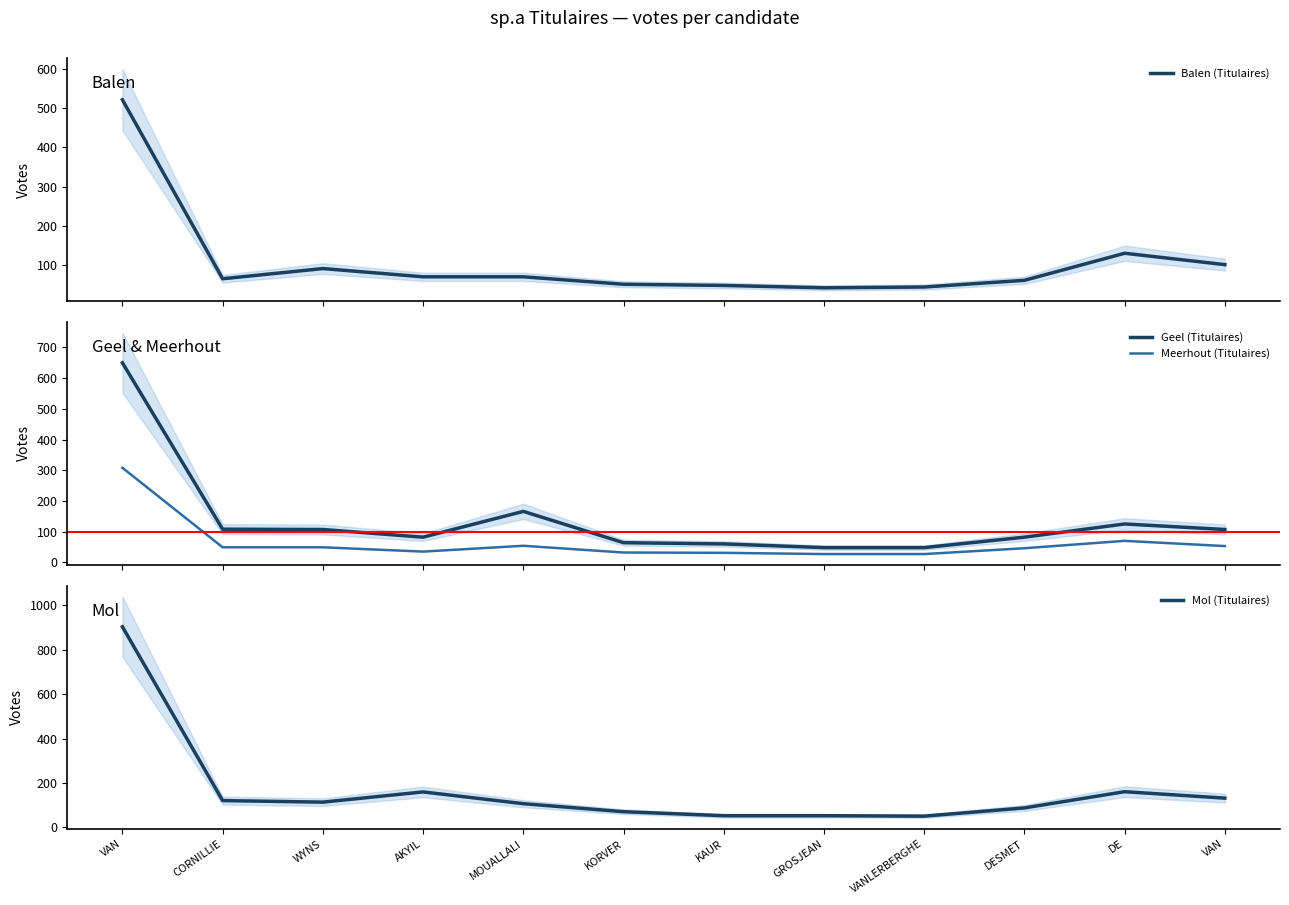

What is the spread (max minus min) of values at DESMET?

42